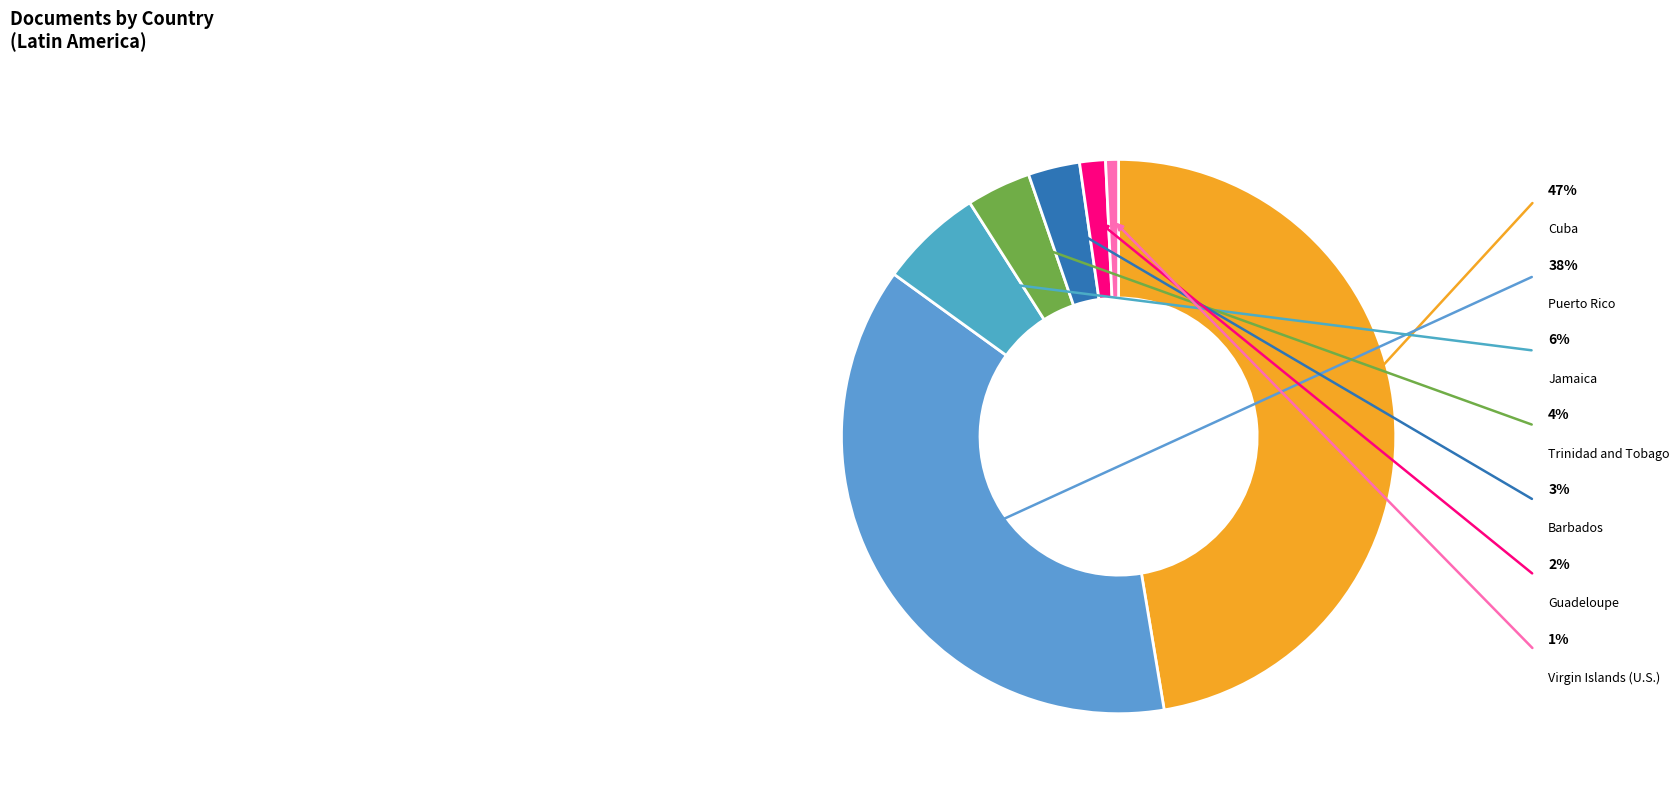

What is the largest slice in the pie chart?

Cuba